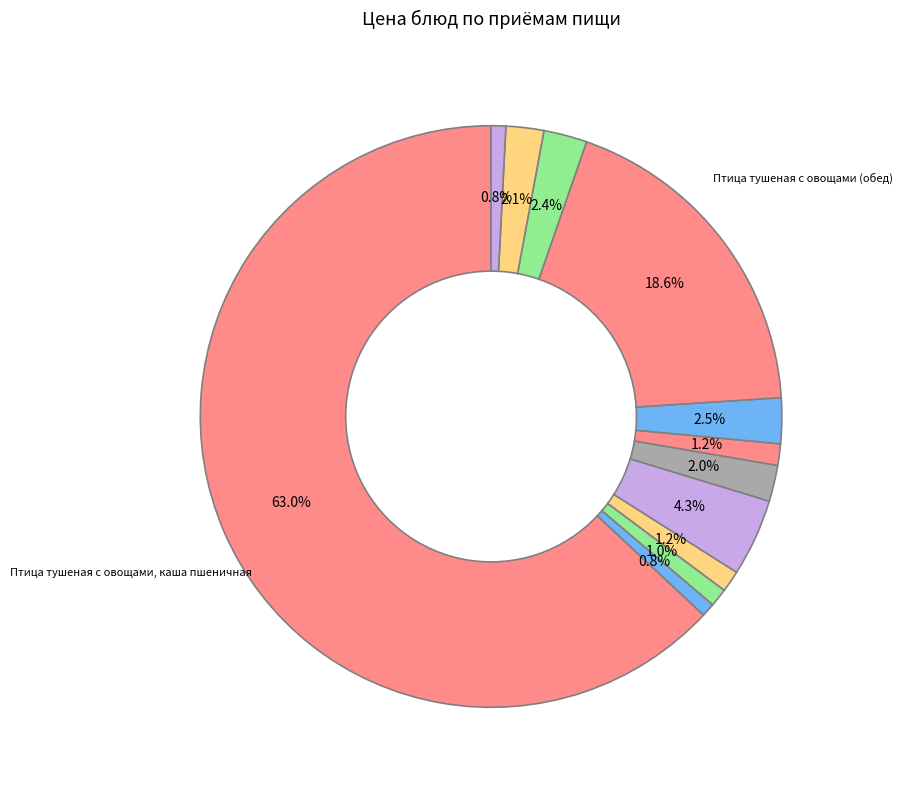

How many segments does this pie chart have?

12